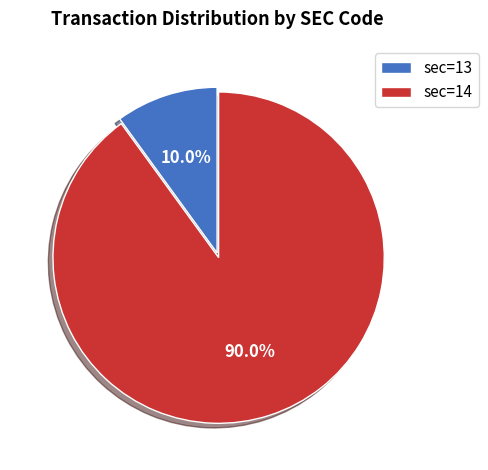

What is the total percentage of sec=13 and sec=14?

100.0%